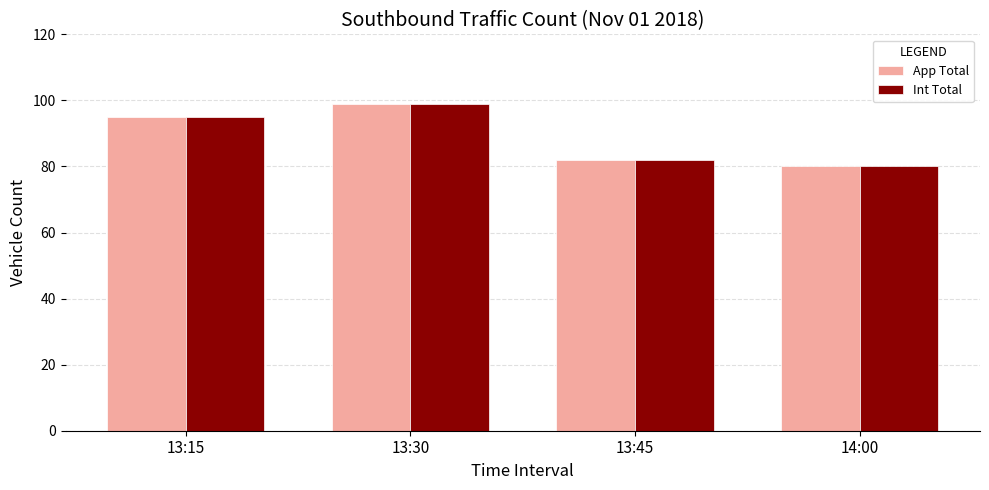

At which label is Int Total closest to 89?

13:15